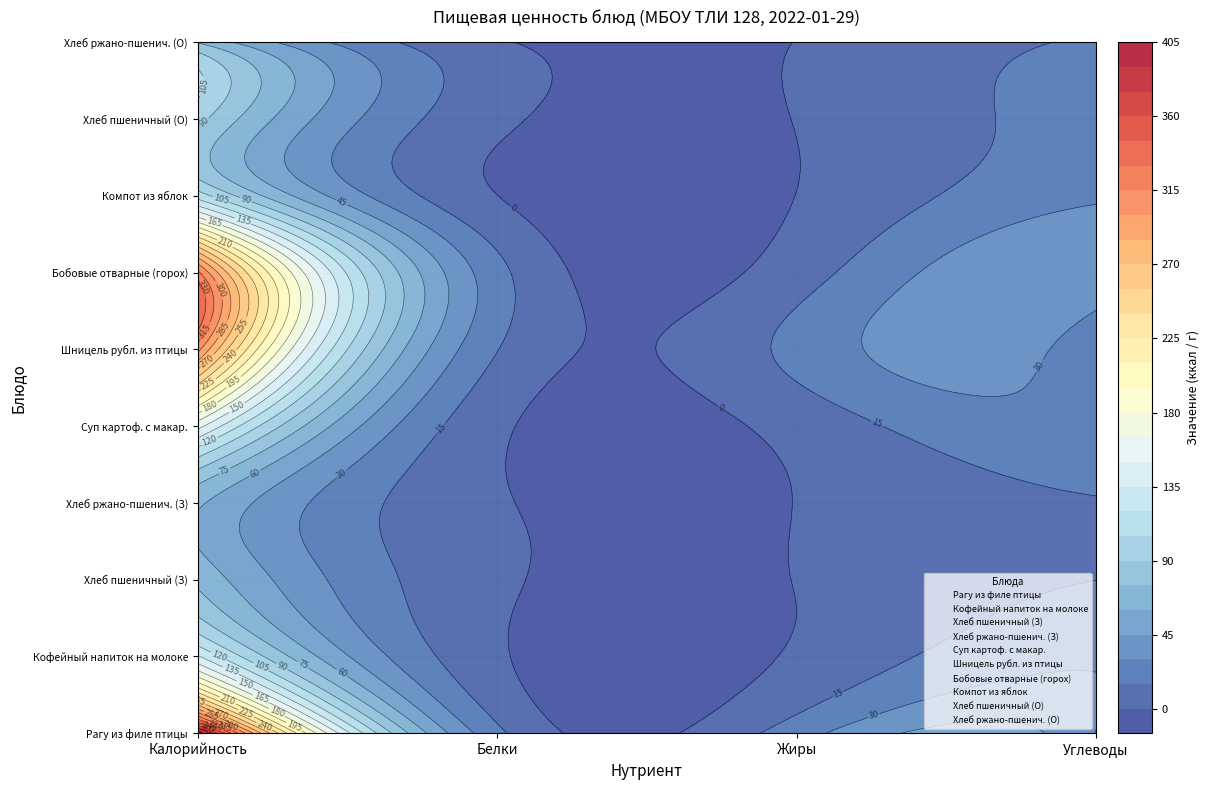

What is the sum of all Шницель рубл. из птицы values?

356.9